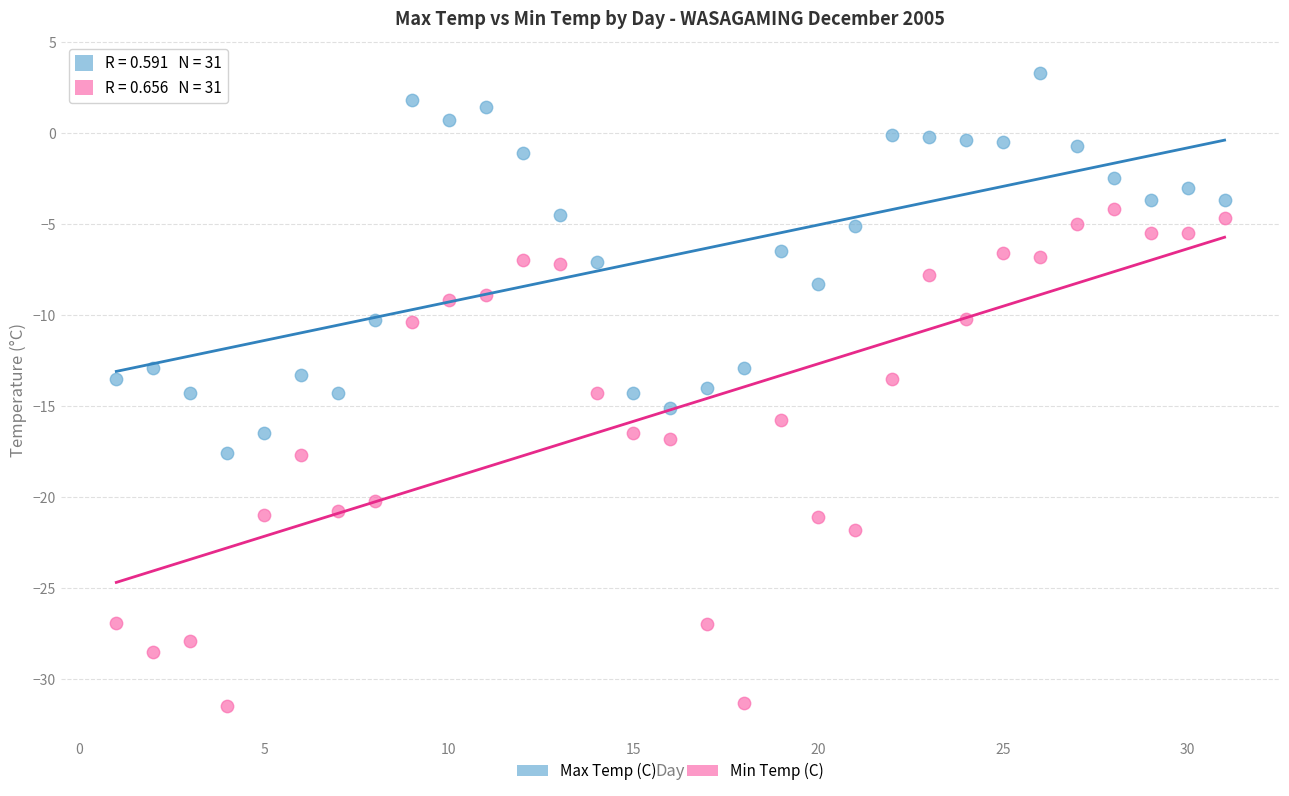

What is the X range (max minus min) for the scatter plot?

30.0